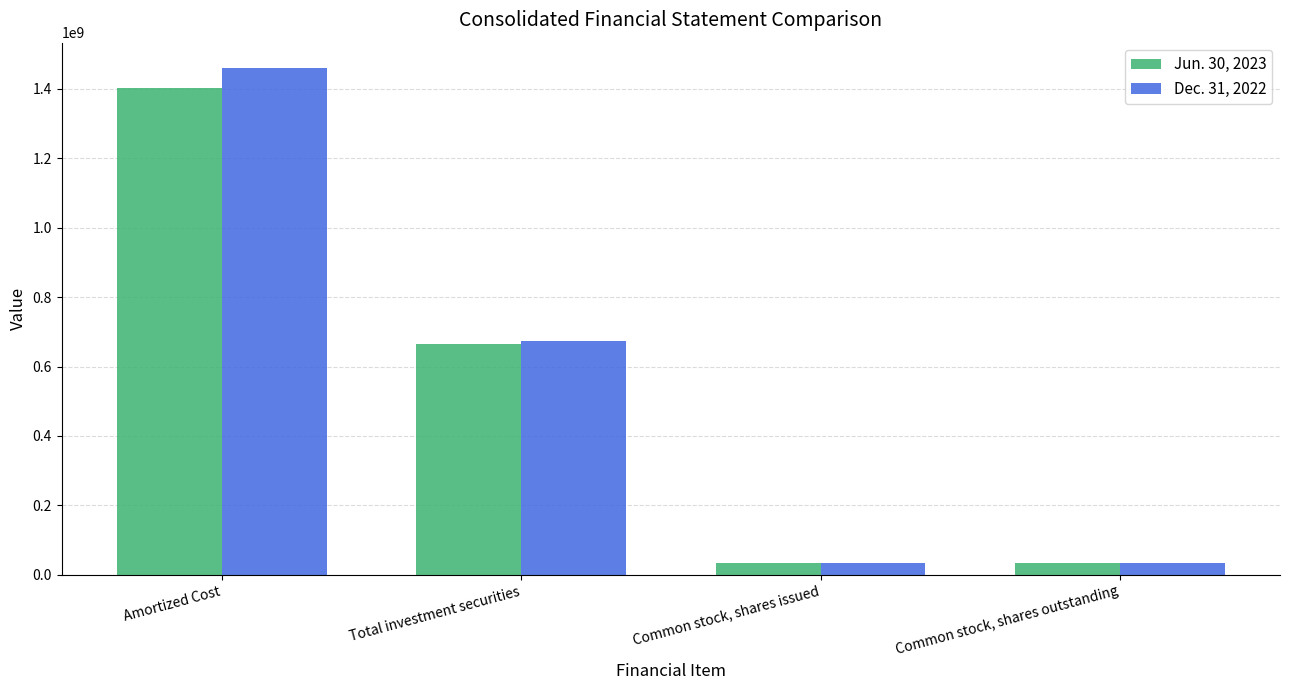

Count the number of categories in the chart.

4